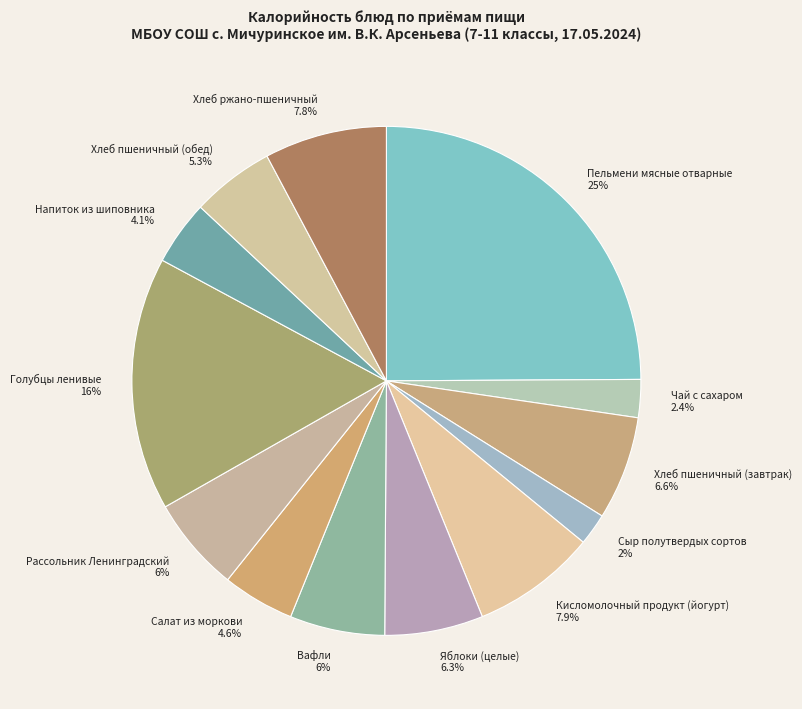

Between Чай с сахаром and Вафли, which is larger?

Вафли